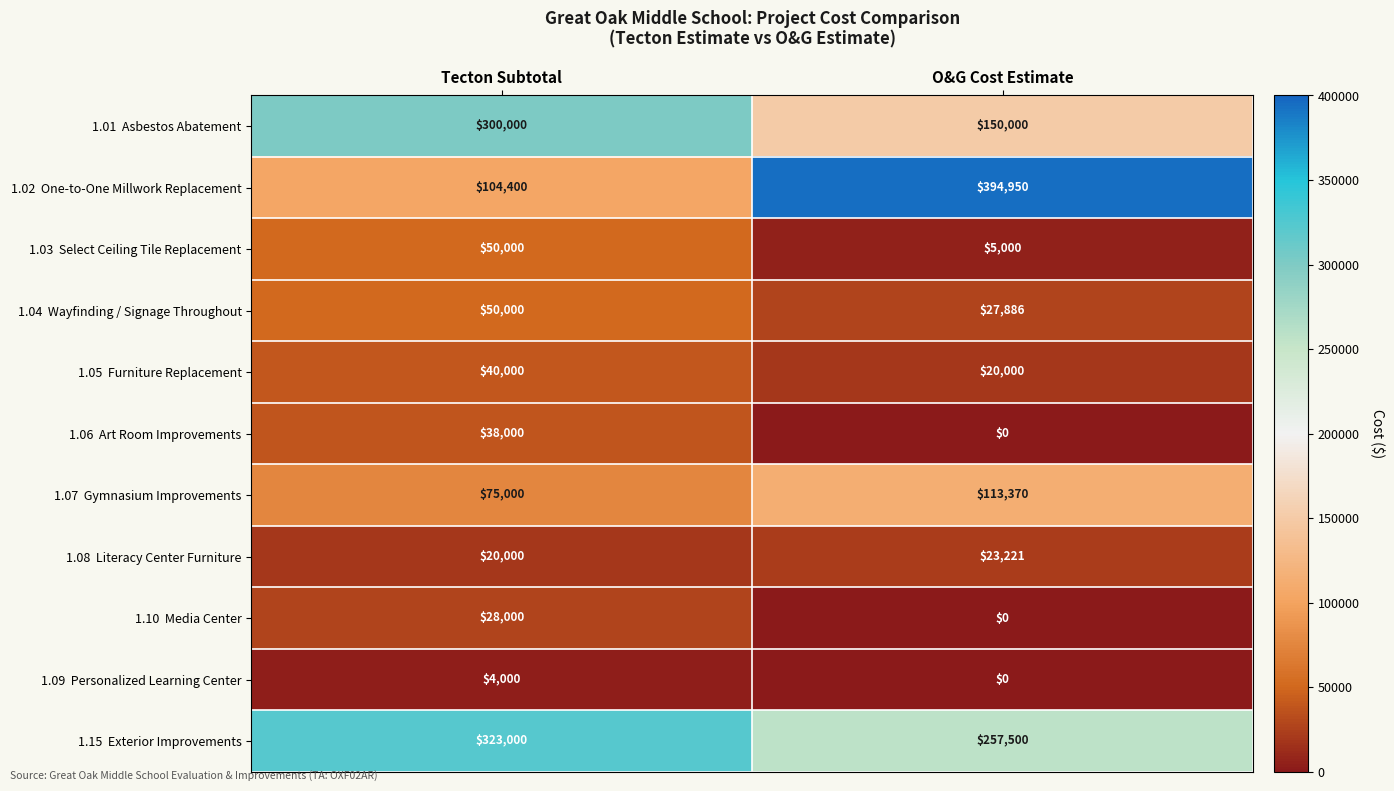

Which category has the lowest value across all series?

O&G Cost Estimate